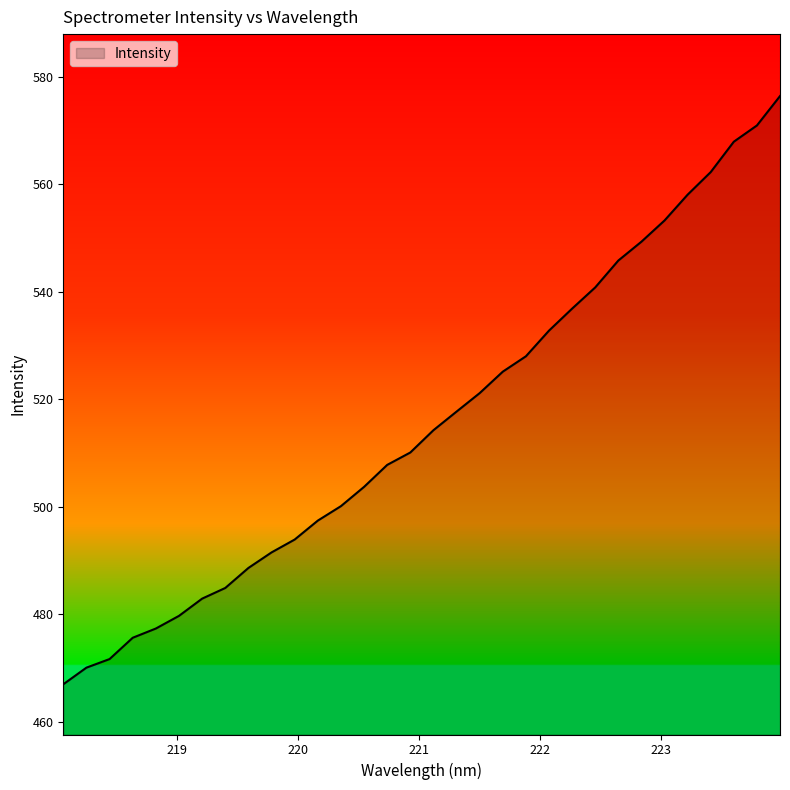

What is the smallest value displayed?

467.0